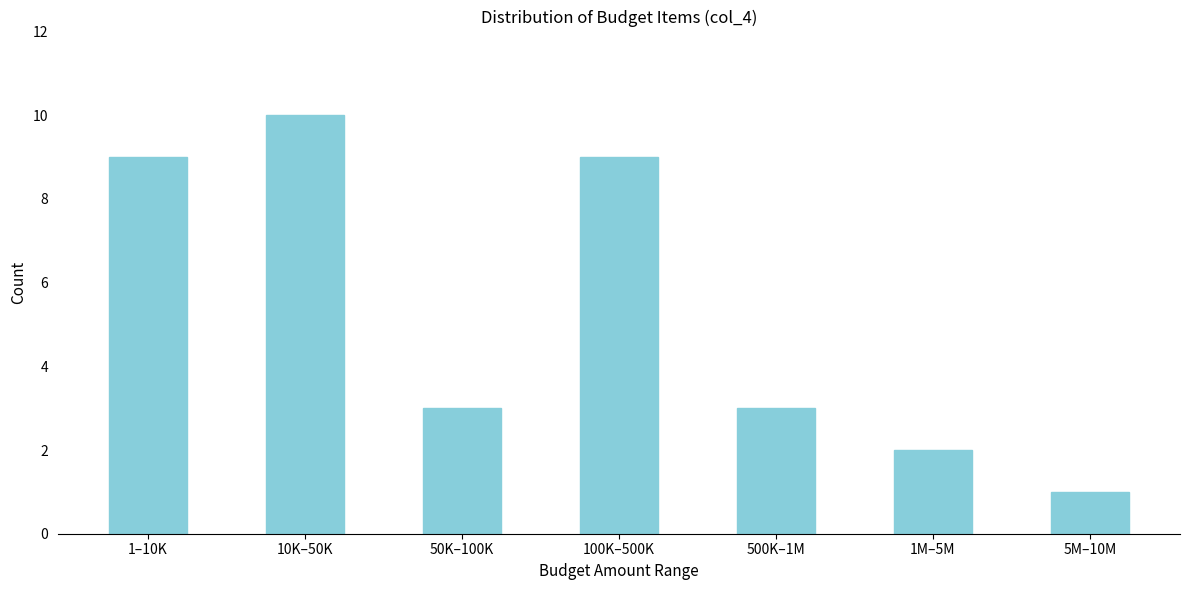

Reading left to right, what are all the values shown in this chart?

1–10K=9	10K–50K=10	50K–100K=3	100K–500K=9	500K–1M=3	1M–5M=2	5M–10M=1